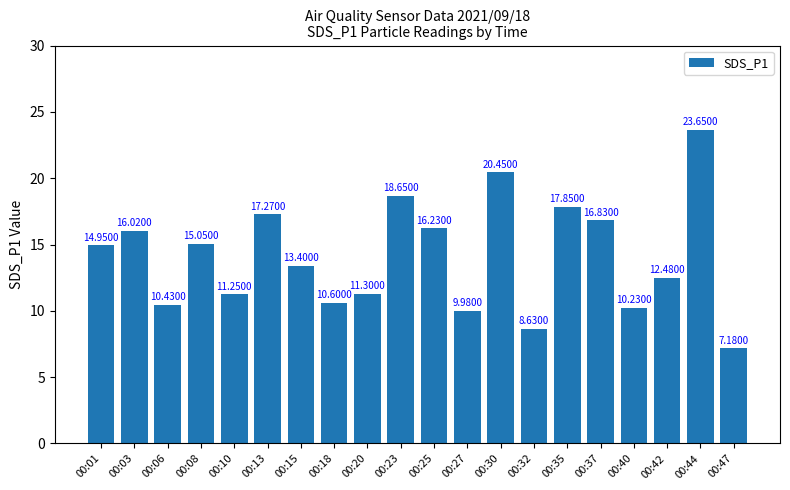

What is the sum of the values at 00:01 and 00:08?

30.0